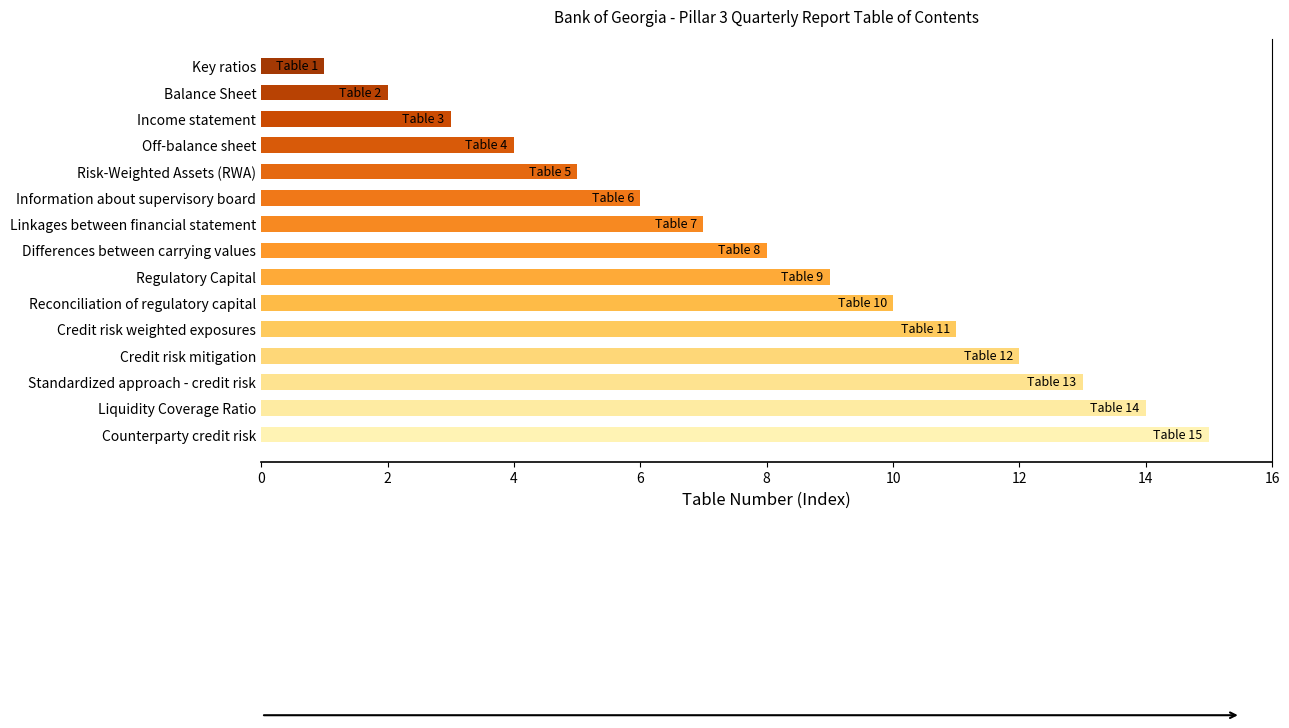

How many distinct data groups are displayed?

1